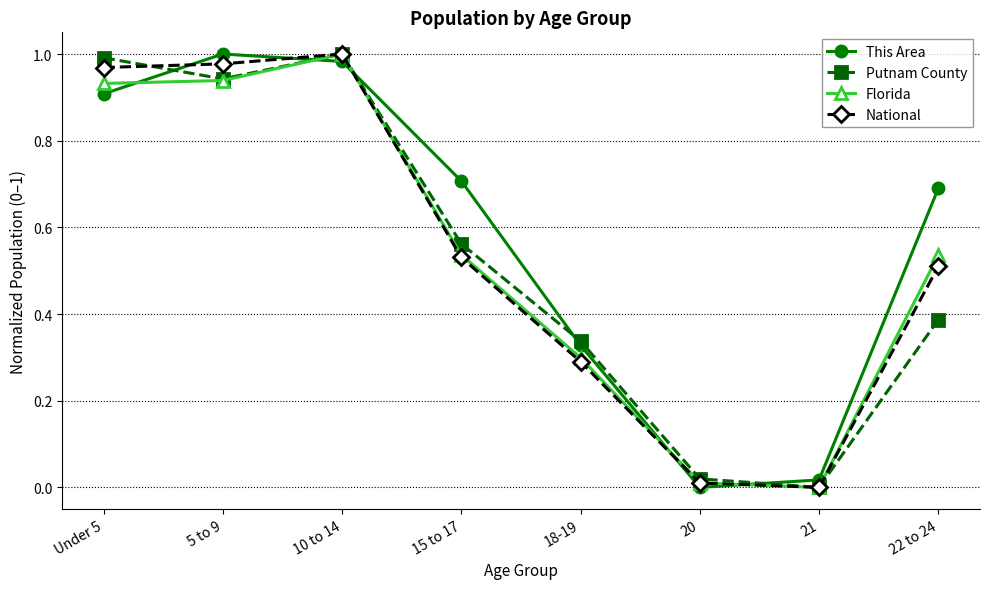

Does the chart display data point markers on the line(s)?

Yes